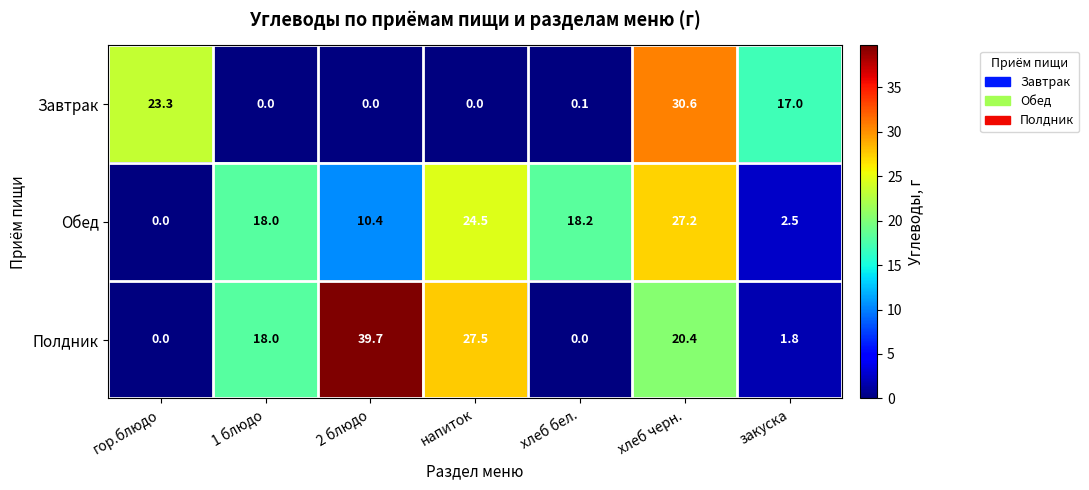

At how many categories does at least one series exceed 4?

7